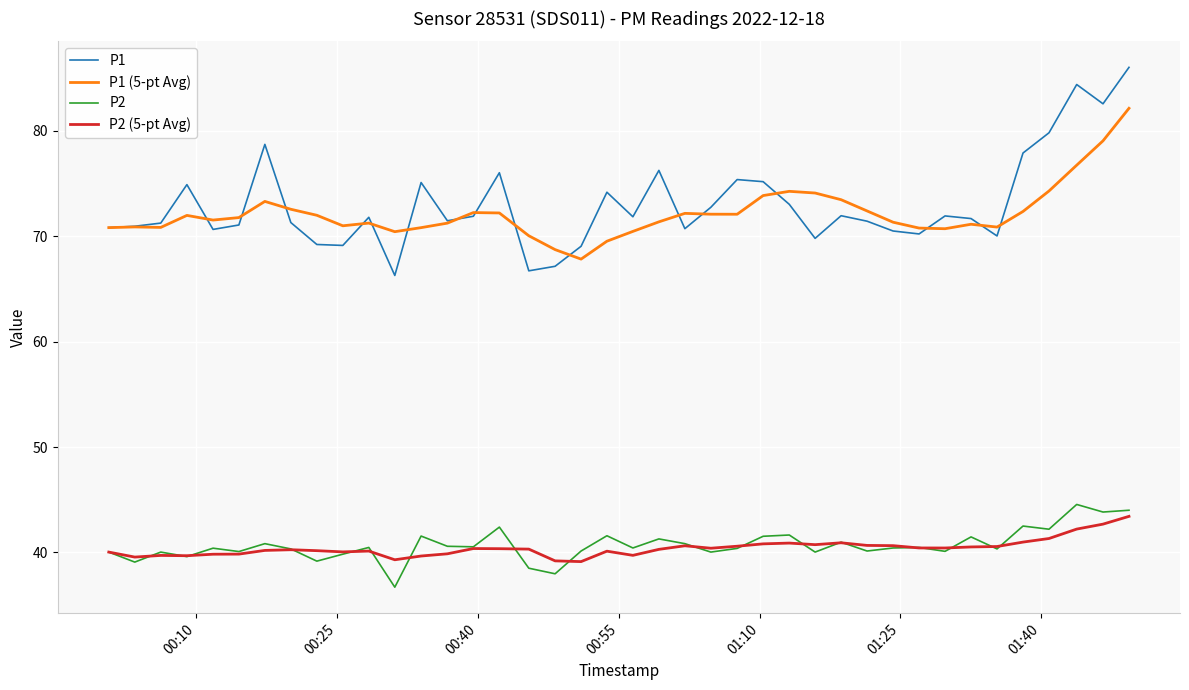

True or false: P2 and P1 cross at least once.

False